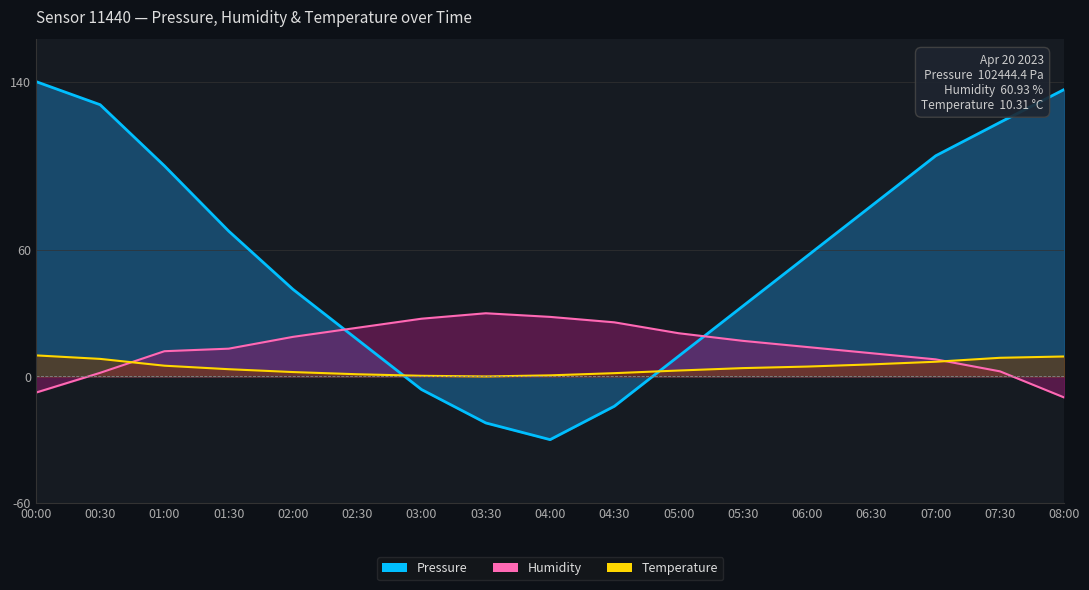

How many lines are shown in the chart?

3